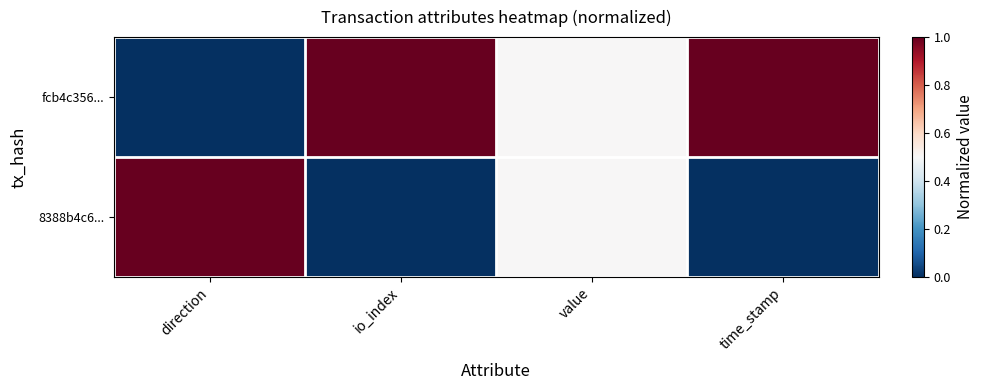

Which series has the largest total across all categories?

fcb4c356...